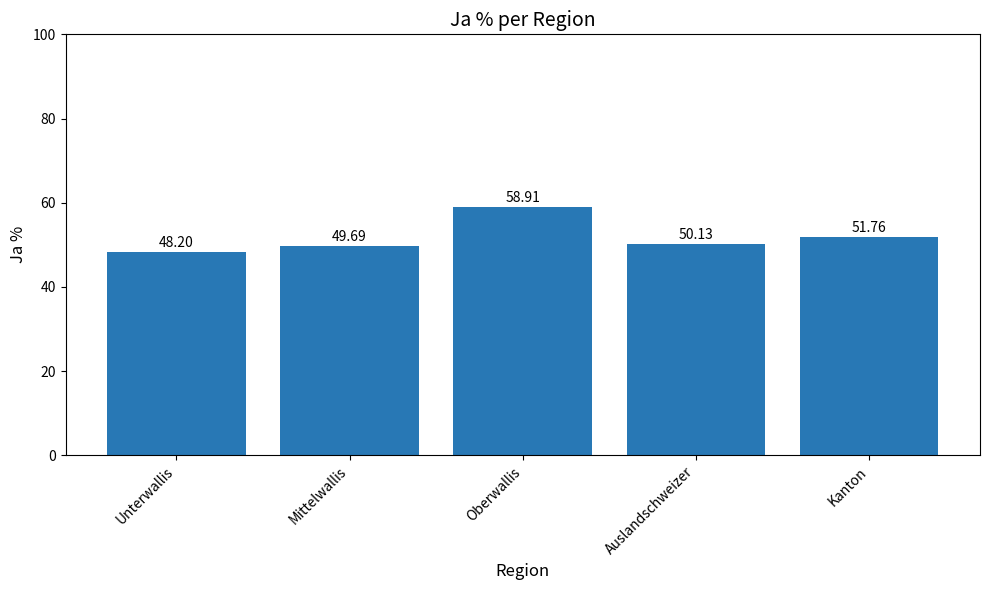

Reading right to left, extract all data points from this chart.

51.8	50.1	58.9	49.7	48.2